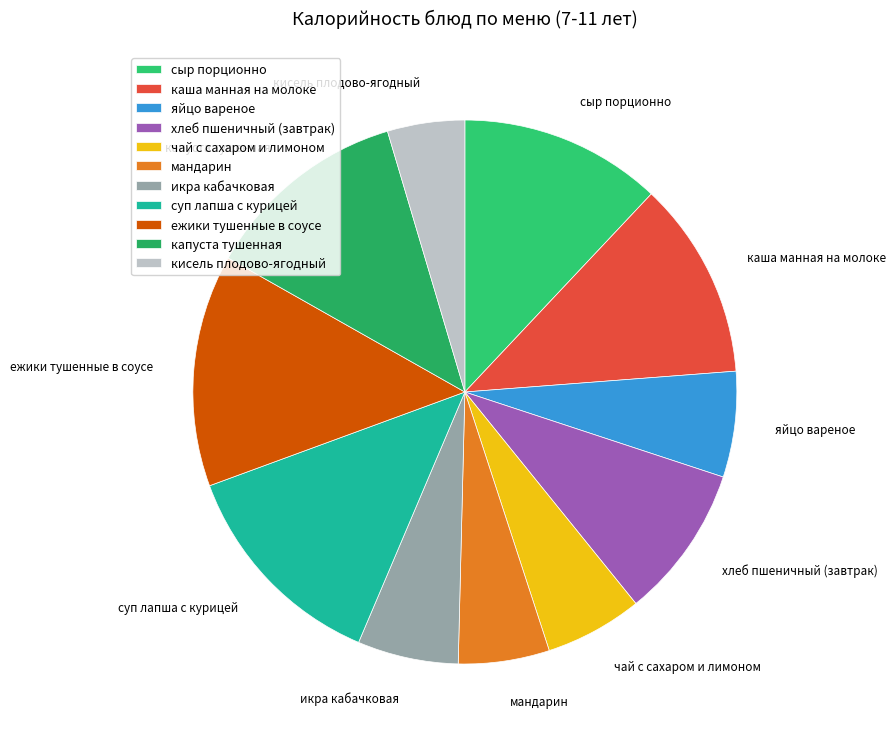

Is мандарин the majority of the pie?

No